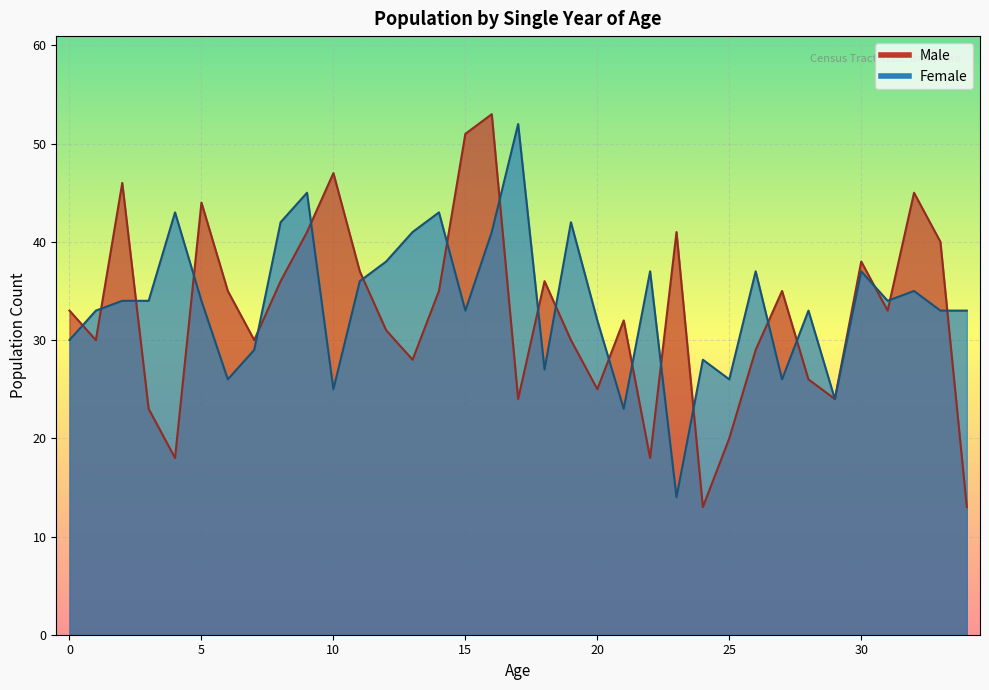

What are all the series names shown in the legend?

Male, Female